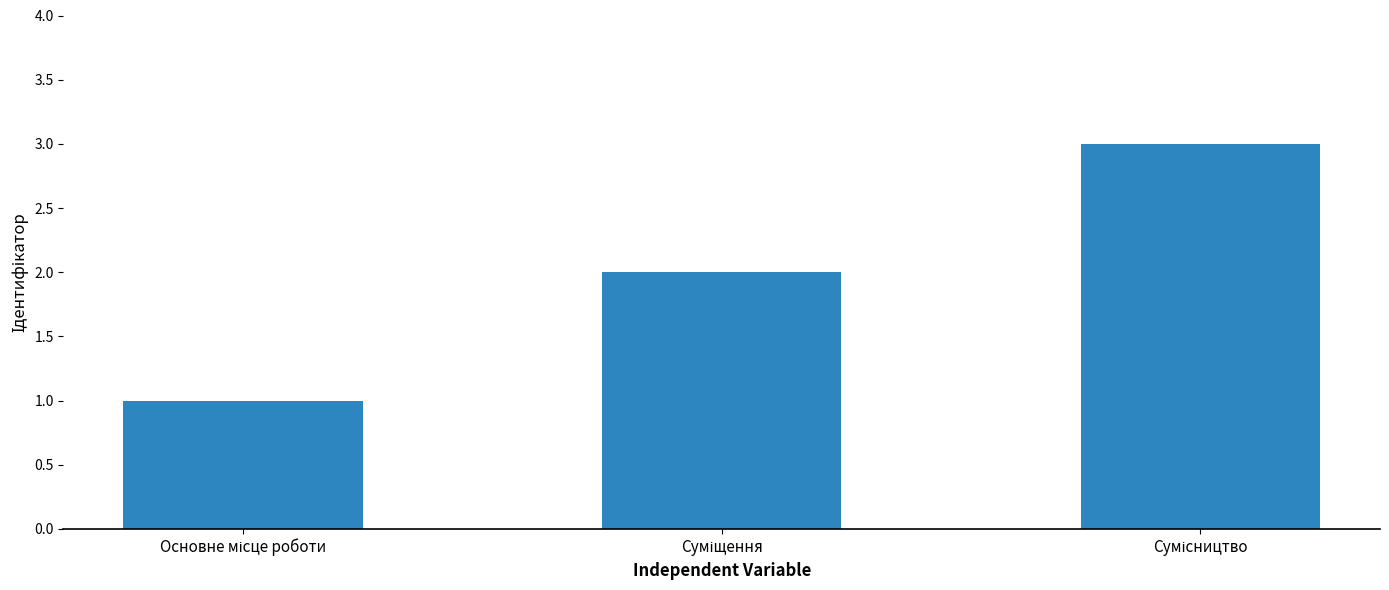

What is the sum of all values?

6